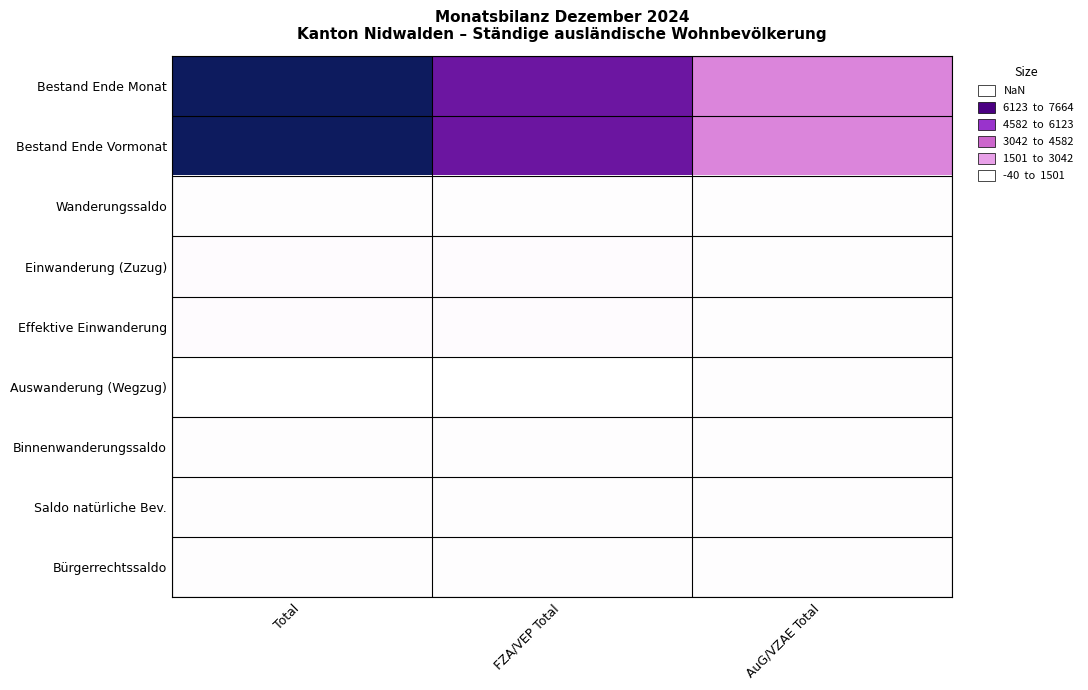

Reading left to right, transcribe all the data shown in this chart.

Bestand Ende Monat: Total=7657	FZA/VEP Total=5462	AuG/VZAE Total=2195
Bestand Ende Vormonat: Total=7664	FZA/VEP Total=5471	AuG/VZAE Total=2193
Wanderungssaldo: Total=3	FZA/VEP Total=-8	AuG/VZAE Total=11
Einwanderung (Zuzug): Total=45	FZA/VEP Total=32	AuG/VZAE Total=13
Effektive Einwanderung: Total=36	FZA/VEP Total=27	AuG/VZAE Total=9
Auswanderung (Wegzug): Total=-40	FZA/VEP Total=-37	AuG/VZAE Total=-3
Binnenwanderungssaldo: Total=-6	FZA/VEP Total=-1	AuG/VZAE Total=-5
Saldo natürliche Bev.: Total=3	FZA/VEP Total=1	AuG/VZAE Total=2
Bürgerrechtssaldo: Total=-7	FZA/VEP Total=-1	AuG/VZAE Total=-6